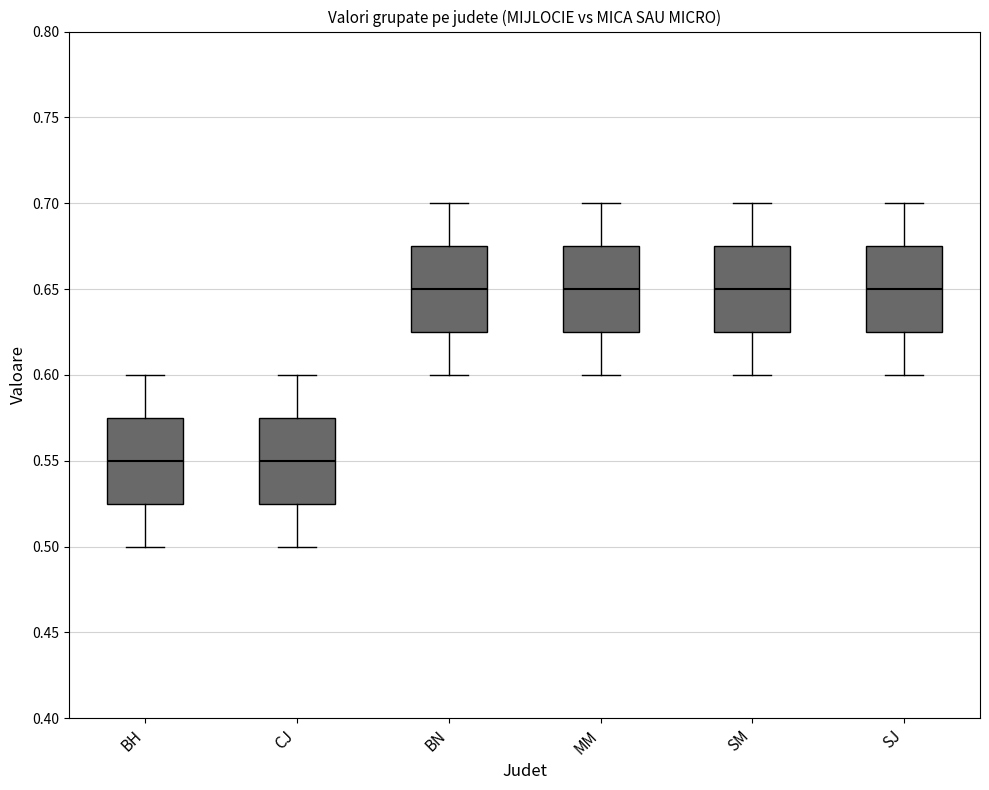

Reading left to right, read every box against the y-axis: the position of its median line, the range the box covers, and the ends of its whiskers. The values are not printed on the chart, so give them approximately, as read against the axis.

BH: median 0.550, box 0.525 to 0.575, whiskers 0.500 to 0.600
CJ: median 0.550, box 0.525 to 0.575, whiskers 0.500 to 0.600
BN: median 0.650, box 0.625 to 0.675, whiskers 0.600 to 0.700
MM: median 0.650, box 0.625 to 0.675, whiskers 0.600 to 0.700
SM: median 0.650, box 0.625 to 0.675, whiskers 0.600 to 0.700
SJ: median 0.650, box 0.625 to 0.675, whiskers 0.600 to 0.700